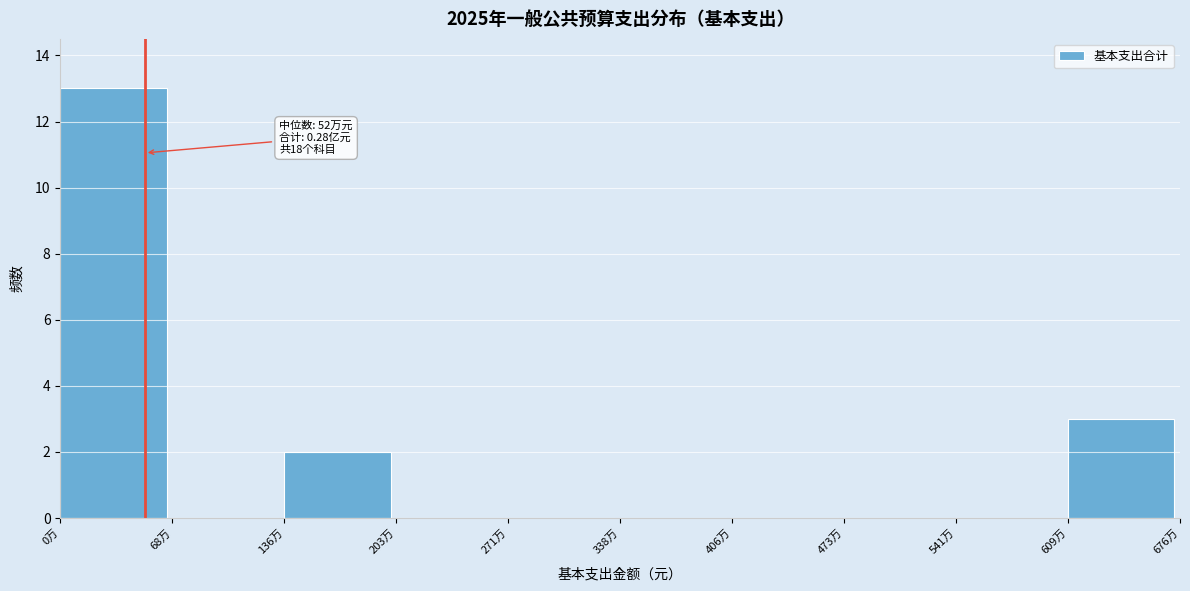

Reading right to left, list all the values displayed in this chart.

609万=3	541万=0	473万=0	406万=0	338万=0	271万=0	203万=0	136万=2	68万=0	0万=13